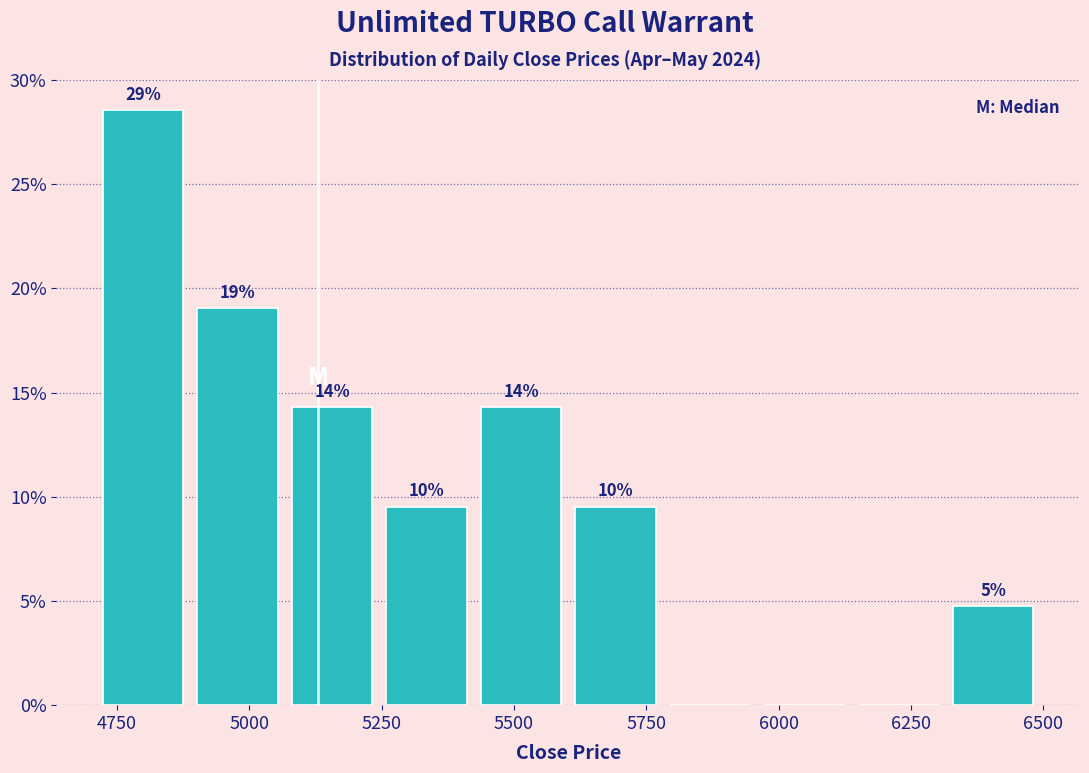

Around what value on the x-axis is the tallest bar? Give the approximate position of its centre, as read against the axis.

4800